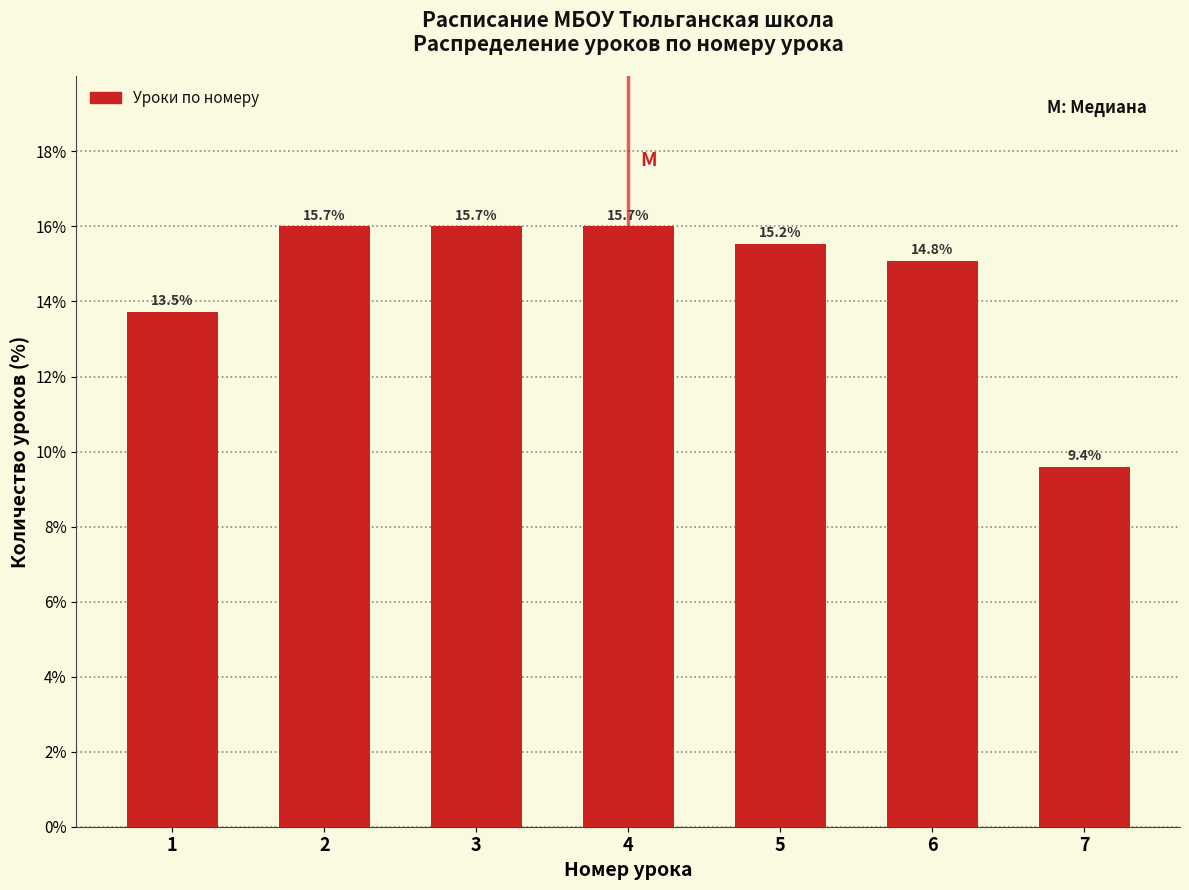

Are the bars horizontal?

No